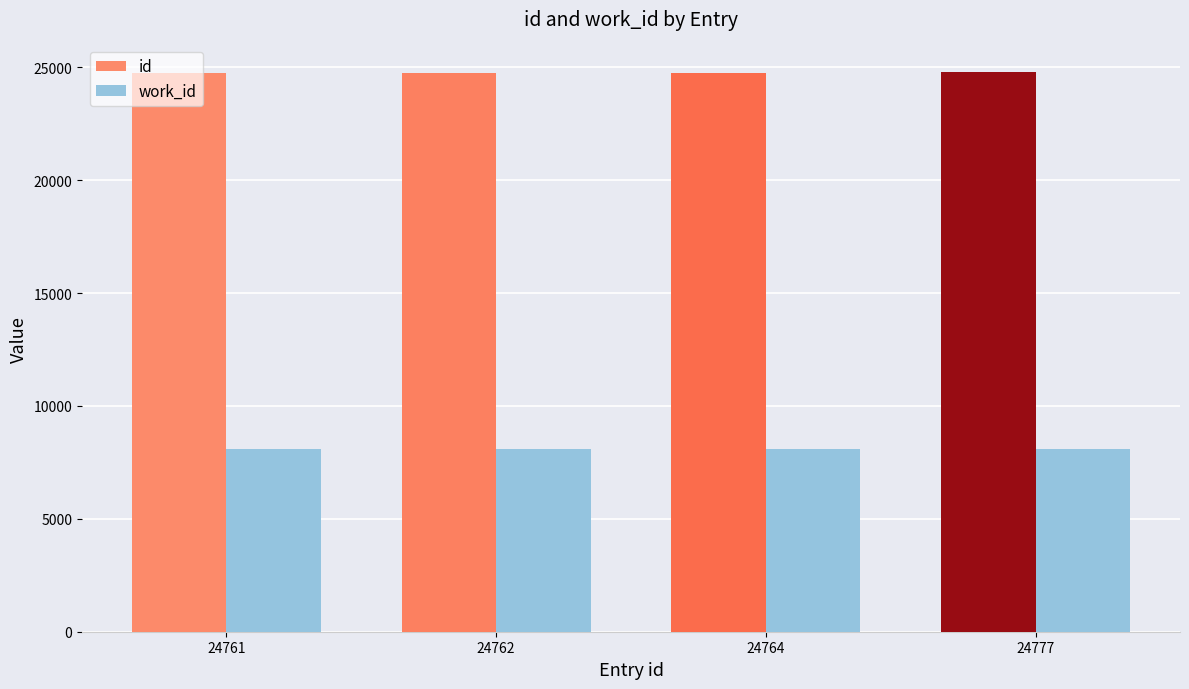

Rank the series by their maximum value, from highest to lowest.

id, work_id